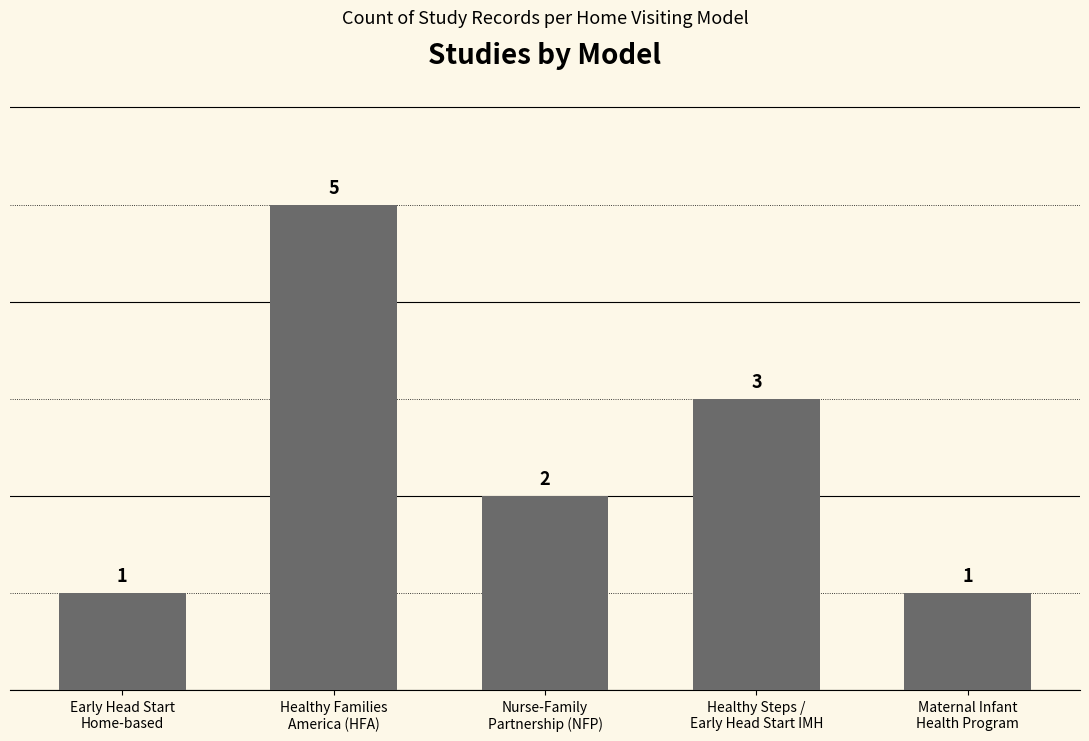

How many values are below 2?

2